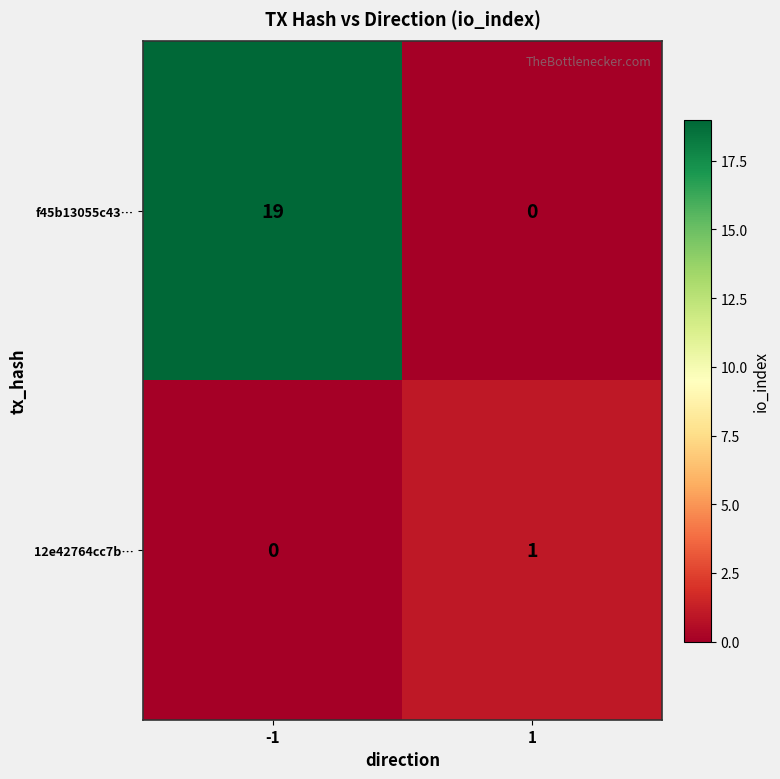

Reading left to right, extract all data points from this chart.

f45b13055c43…: -1=19	1=0
12e42764cc7b…: -1=0	1=1